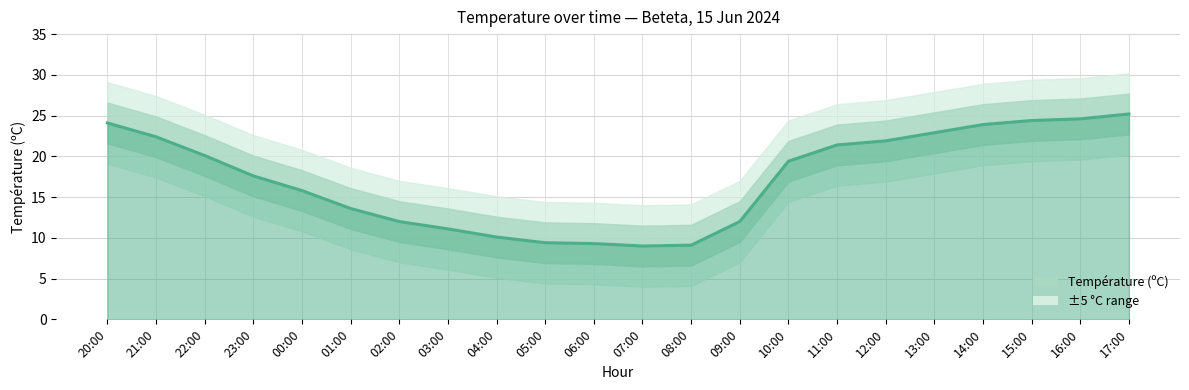

What is the change in value from 21:00 to 23:00?

-4.8